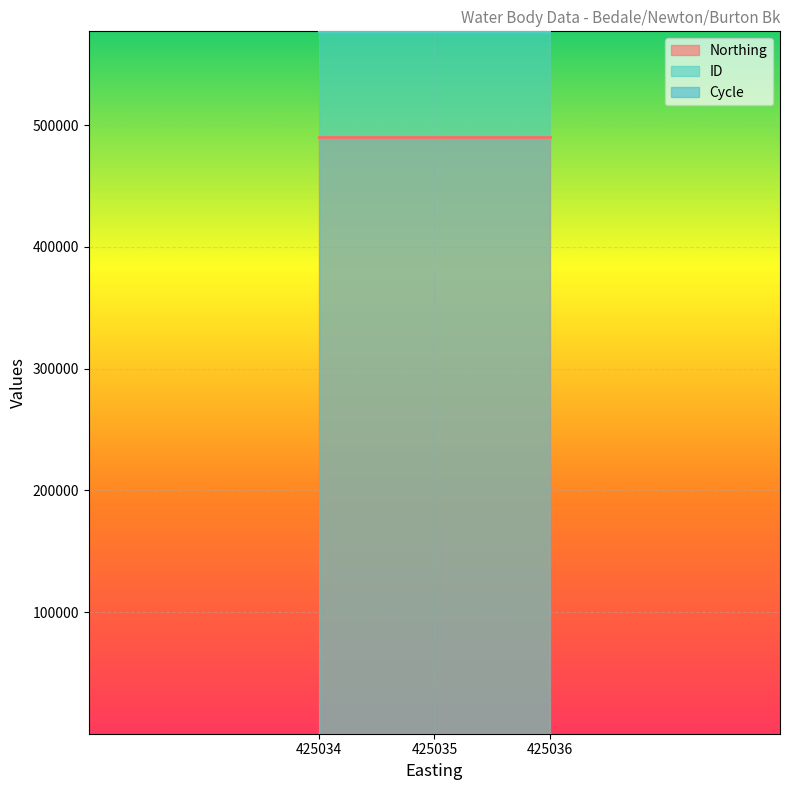

What is the value of the Cycle point at the 2nd from the left?

3